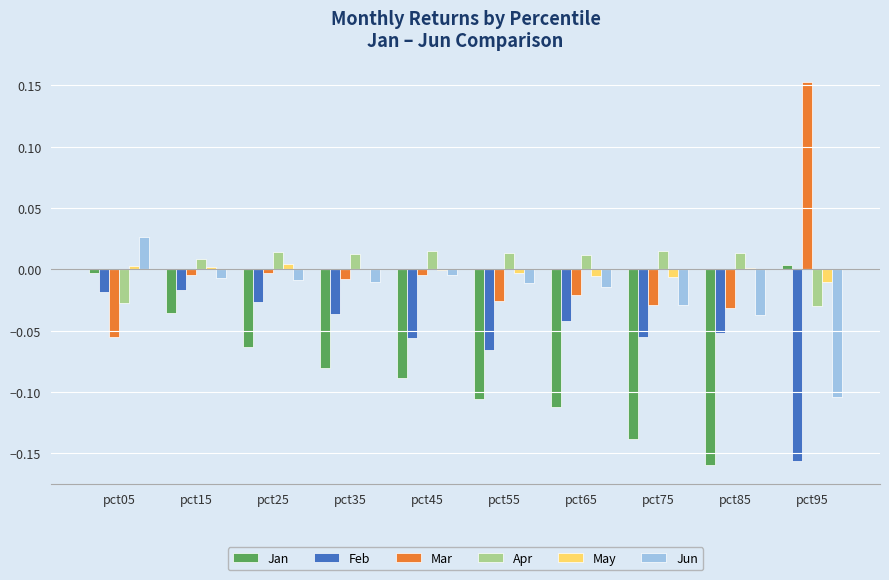

True or false: Mar has a value of -0.1 at pct85.

False